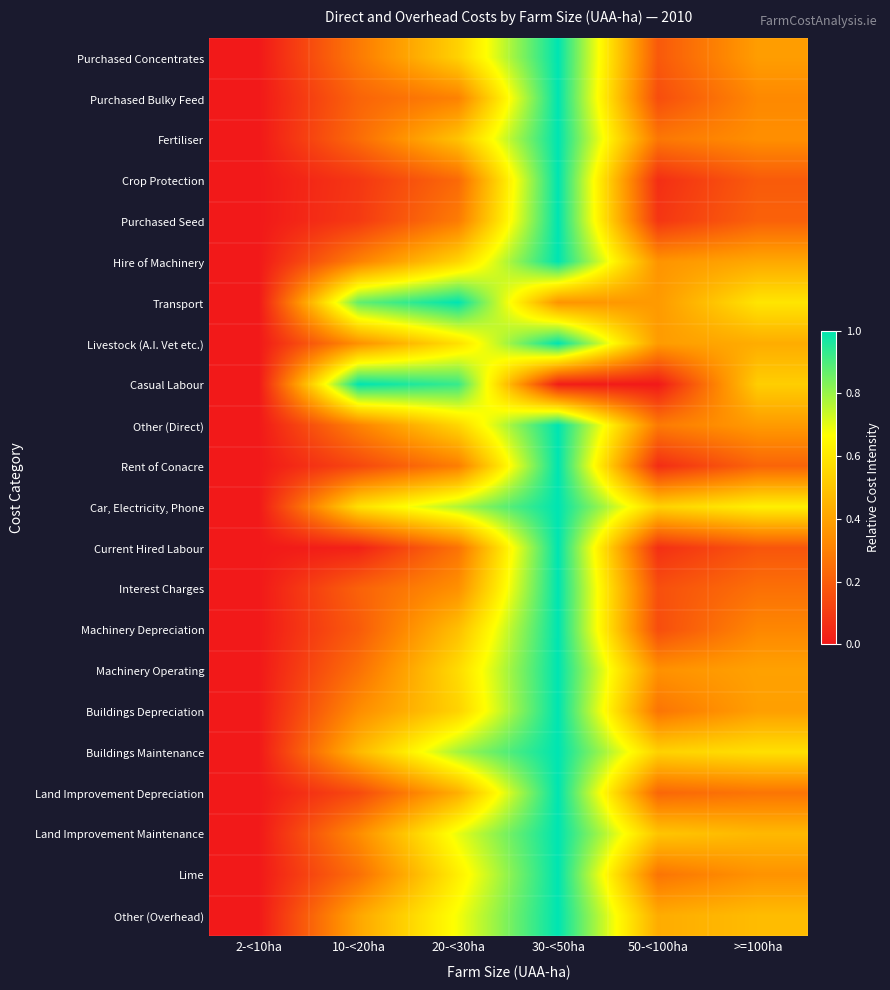

How many categories are shown in the chart?

6